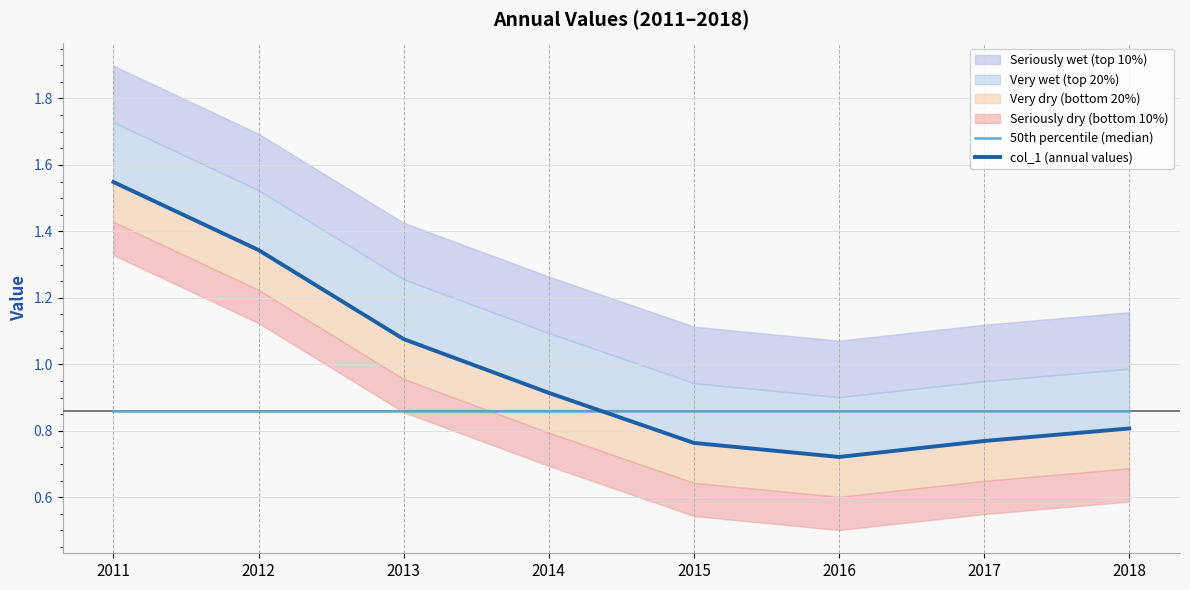

The col_1 (annual values) series shows 1.8 at 2013. True or false?

False